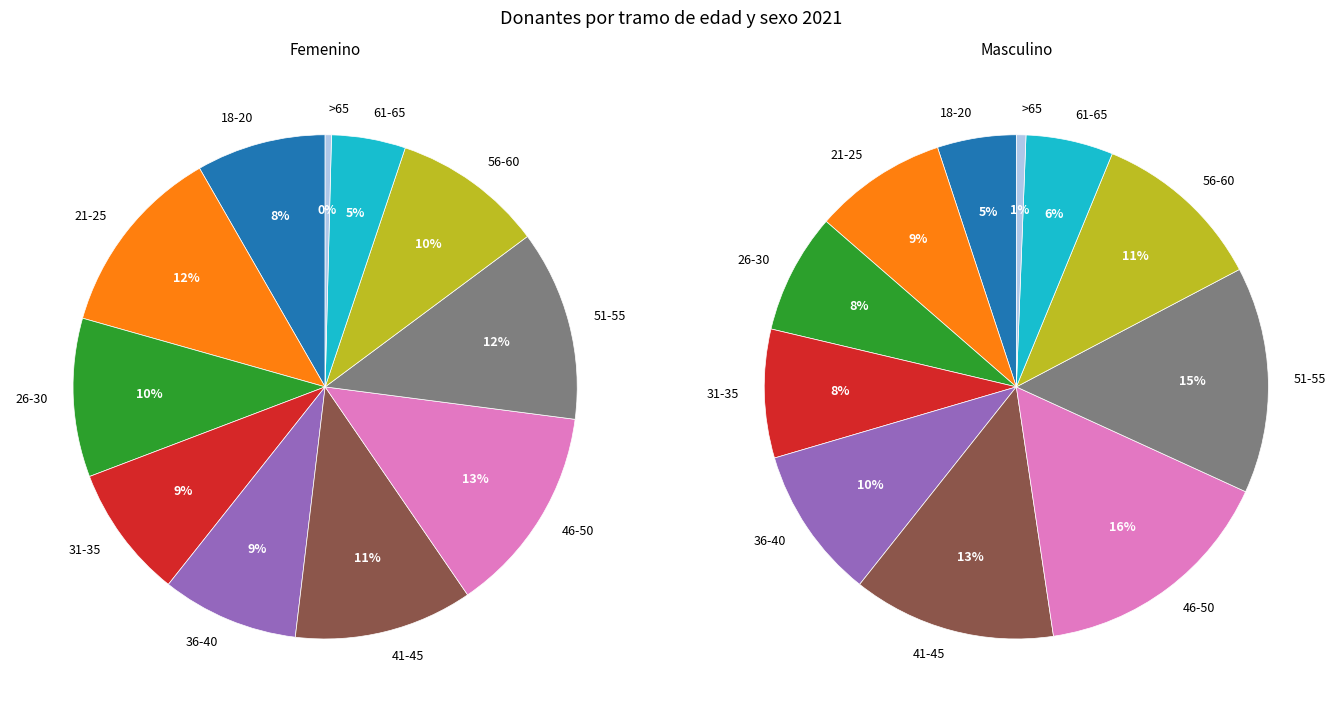

Is 61-65 the majority of the pie?

No